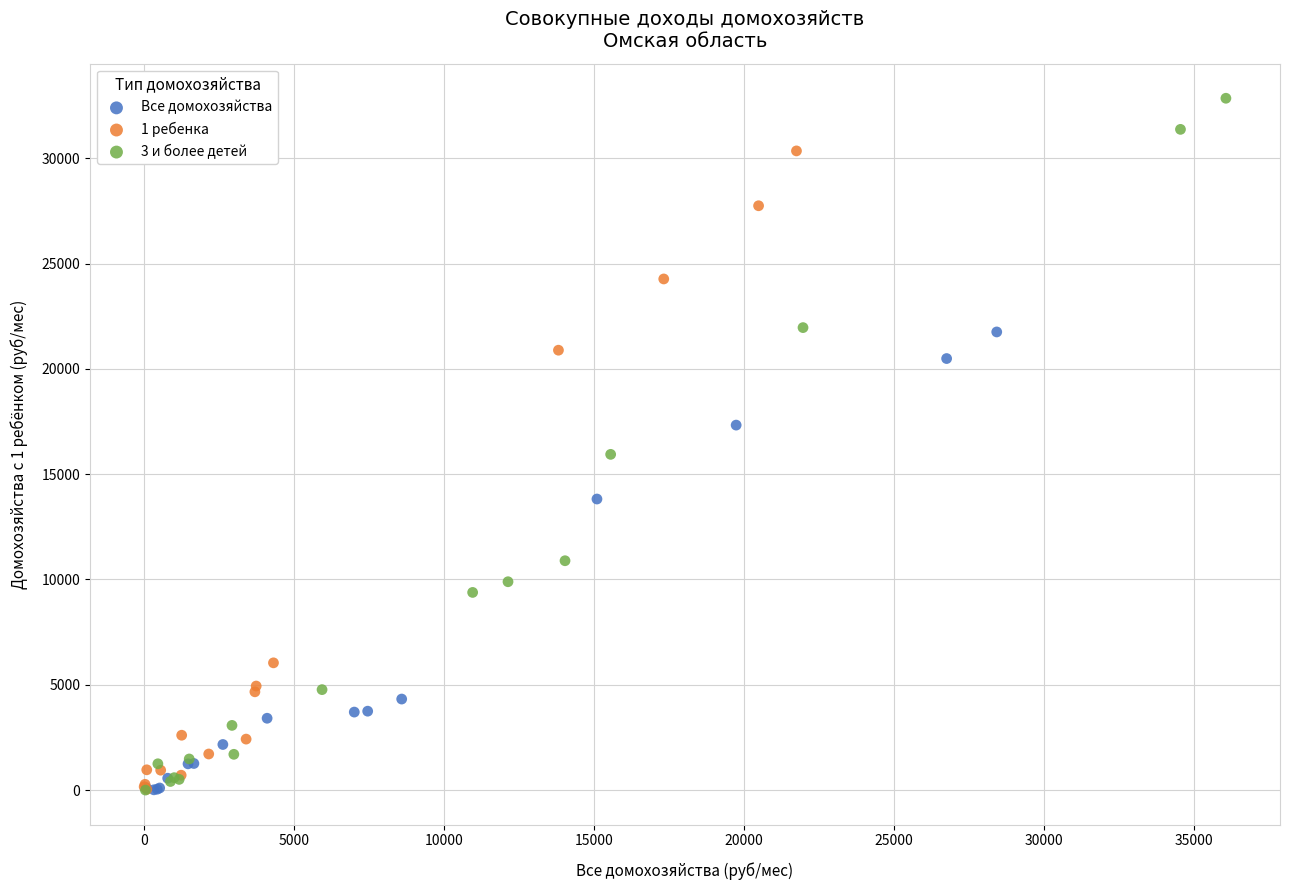

Which series has the widest spread of Y values?

3 и более детей